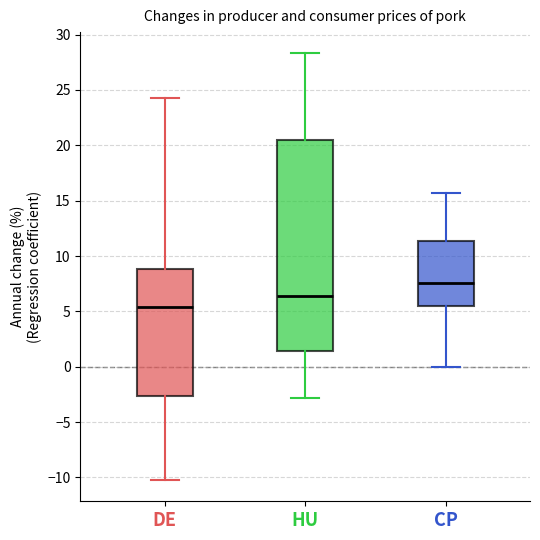

Reading left to right, transcribe this box plot: for each box, give where its median line is, the range the box spans, and where its two whiskers end, as read against the y-axis. The values are not printed on the chart, so give them approximately, as read against the axis.

DE: median 5.5, box -2.5 to 9.0, whiskers -10.0 to 24.5
HU: median 6.5, box 1.5 to 20.5, whiskers -3.0 to 28.5
CP: median 7.5, box 5.5 to 11.5, whiskers 0.0 to 15.5